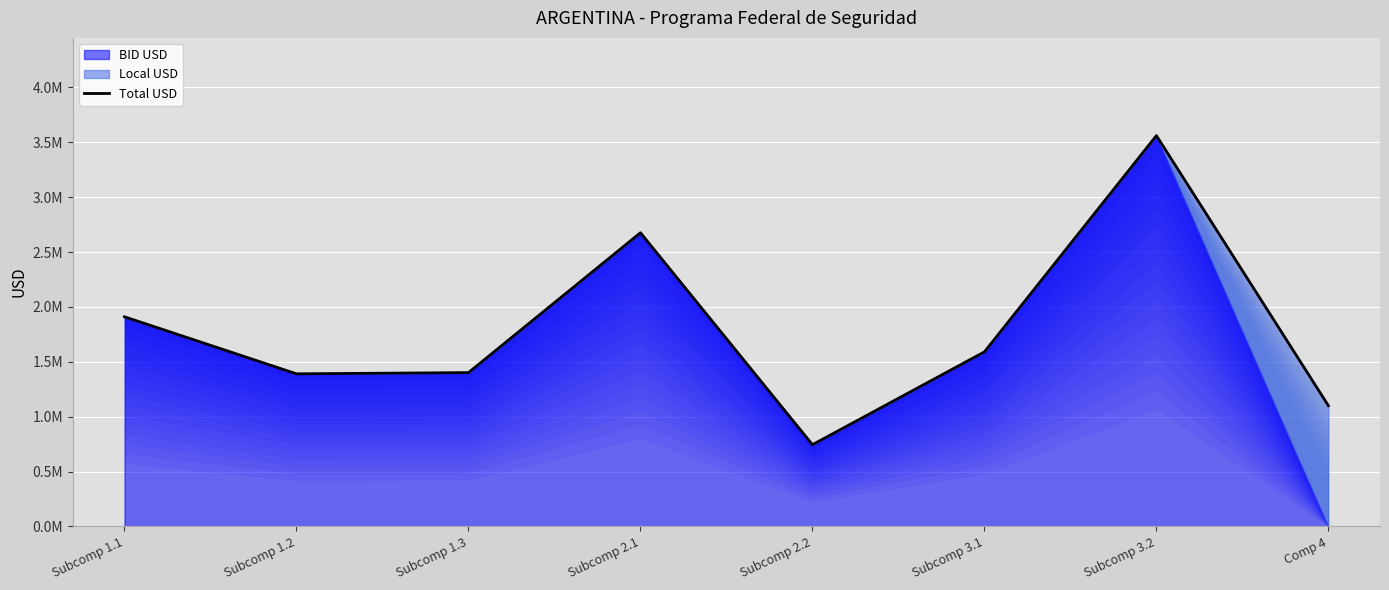

What is the sum of the values at Subcomp 3.1 and Comp 4?

2690476.2